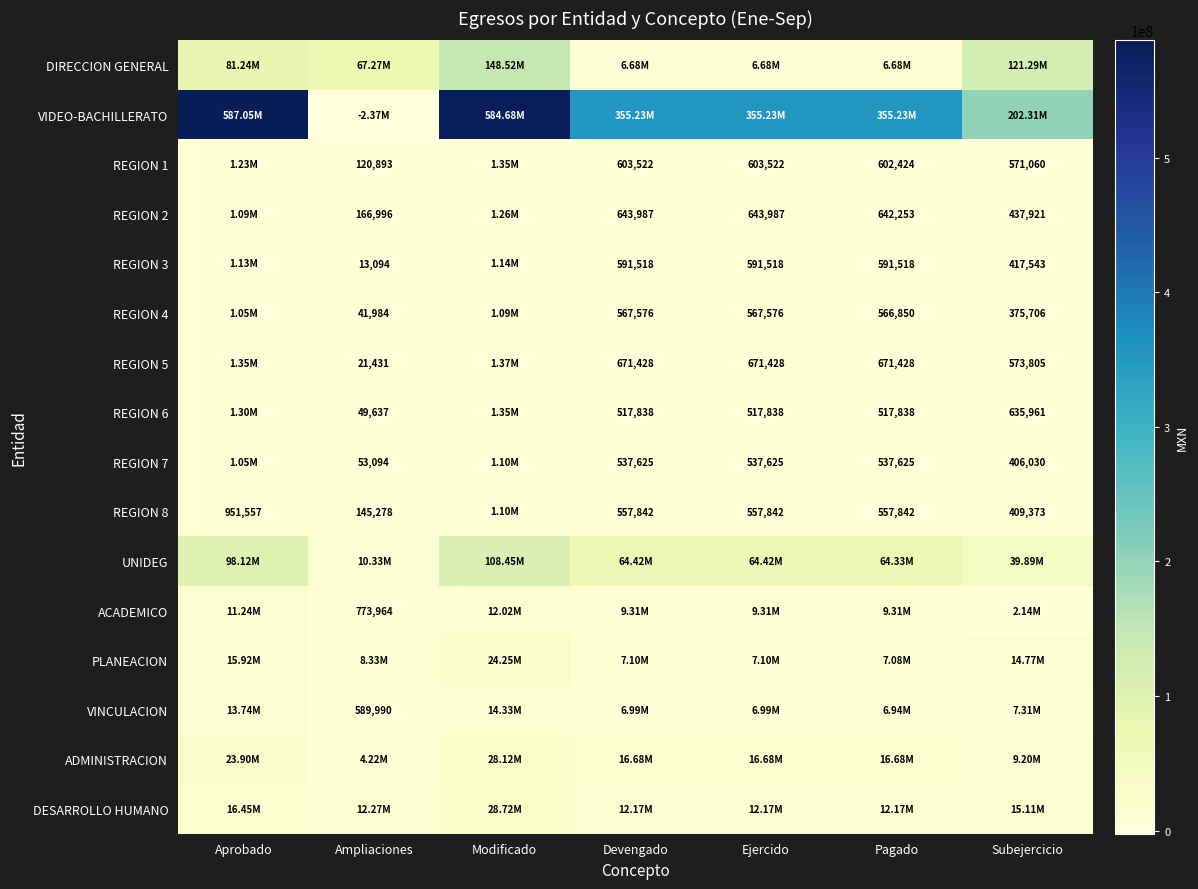

What is the difference between the second highest and minimum values in the DESARROLLO HUMANO series?

4277844.4